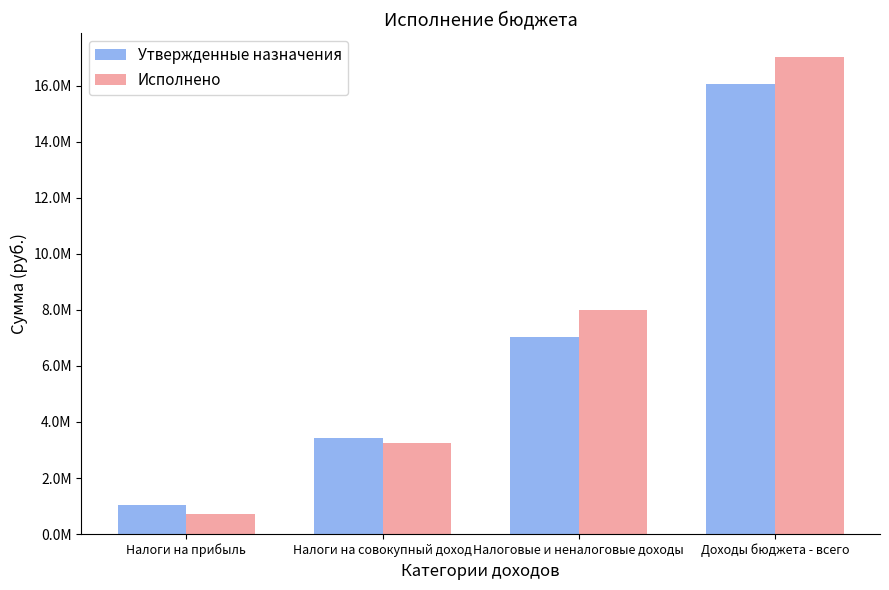

What is the difference between the Утвержденные назначения values at Налоговые и неналоговые доходы and Налоги на прибыль?

6003500.0